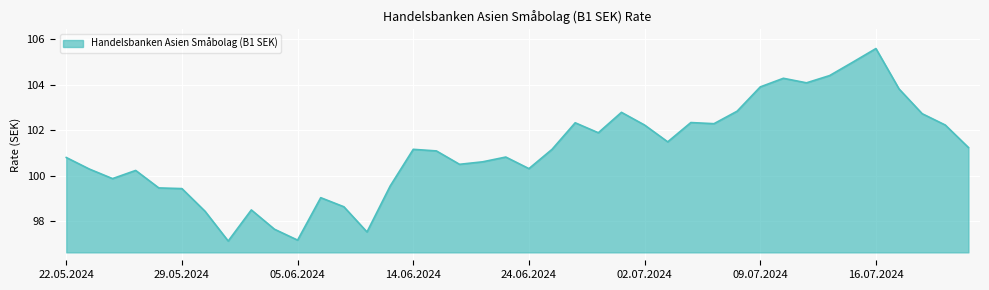

What is the greatest value displayed?

105.6